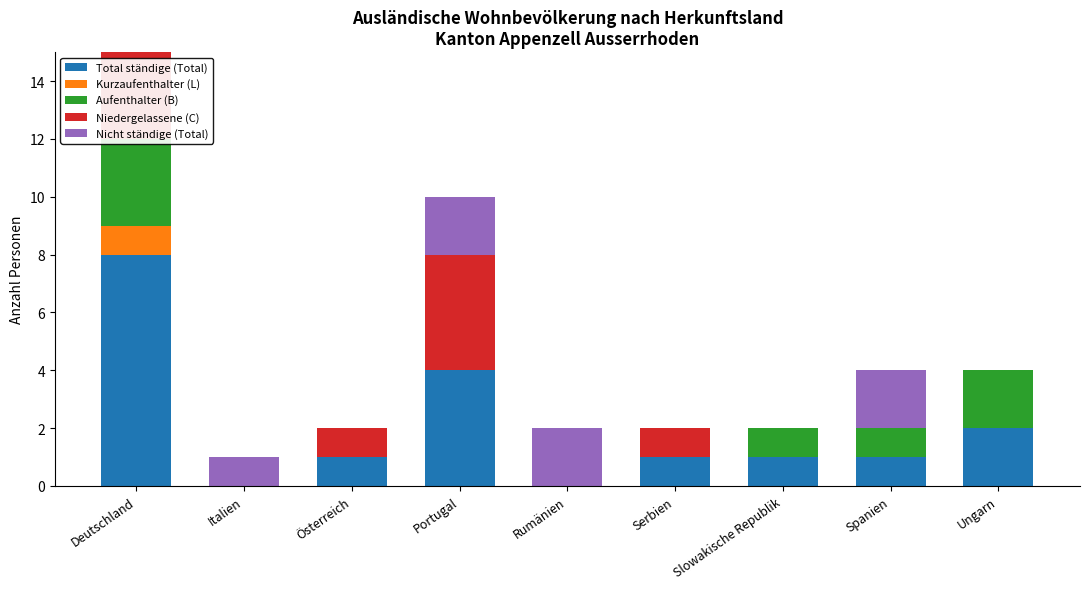

Rank the series at Österreich from lowest to highest value.

Kurzaufenthalter (L), Aufenthalter (B), Nicht ständige (Total), Total ständige (Total), Niedergelassene (C)